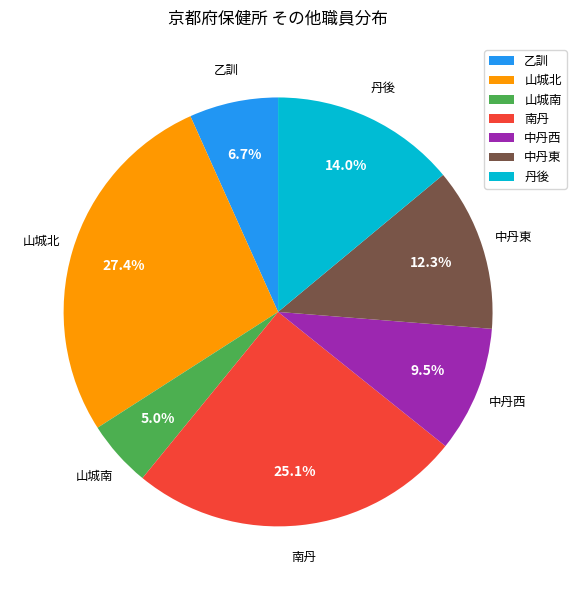

To the nearest percent, what is the difference between the 中丹東 and 丹後 slice percentages?

2%